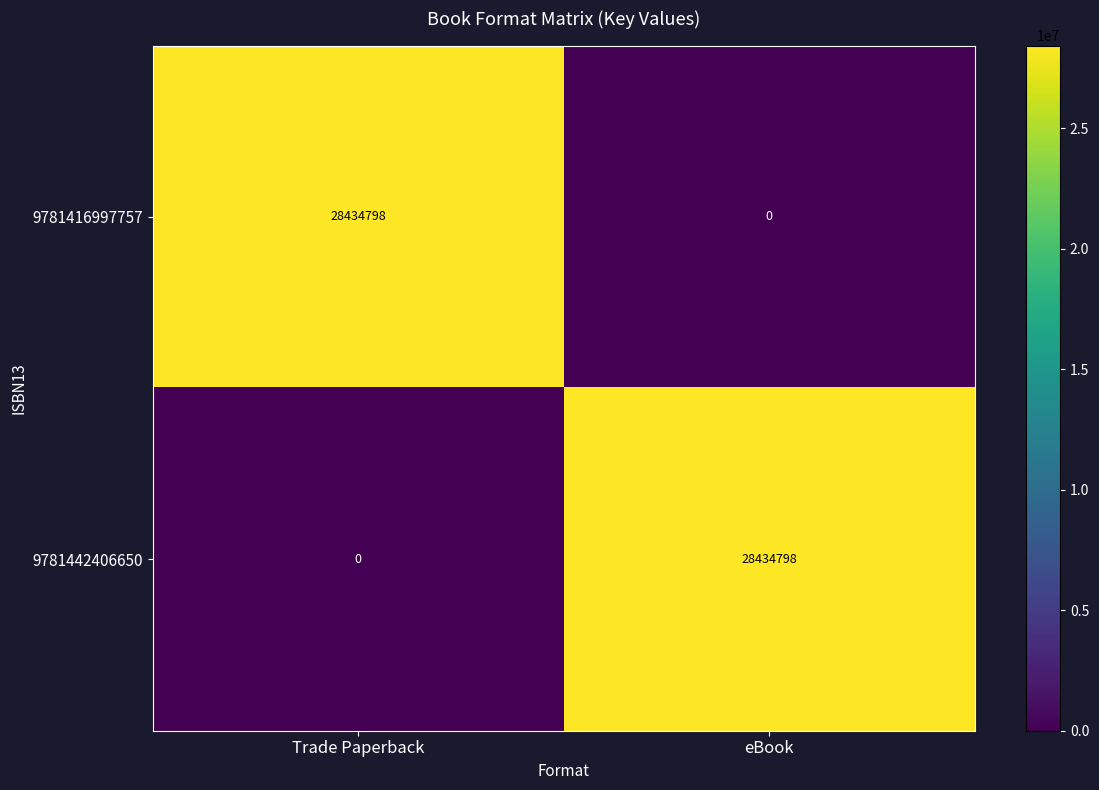

True or false: 9781442406650 has a value of 6806018 at eBook.

False